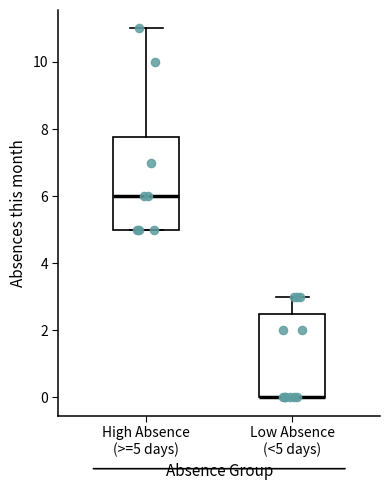

Comparing the boxes themselves (not the whiskers), which one is the tallest?

High Absence (>=5 days)